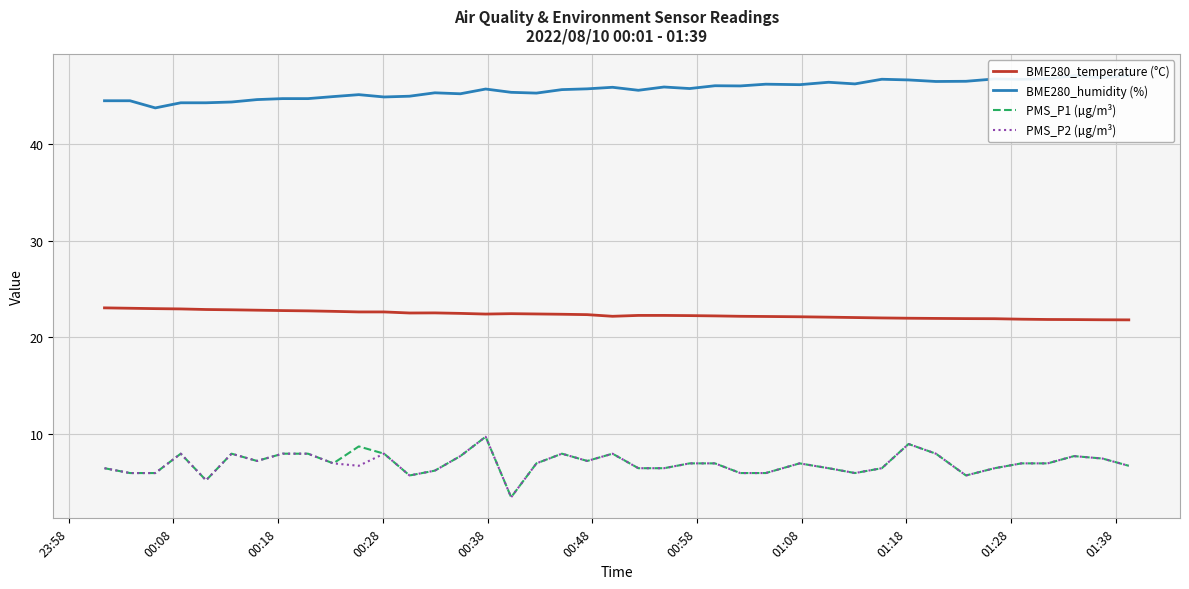

True or false: BME280_temperature (°C) and PMS_P2 (µg/m³) intersect in this chart.

False